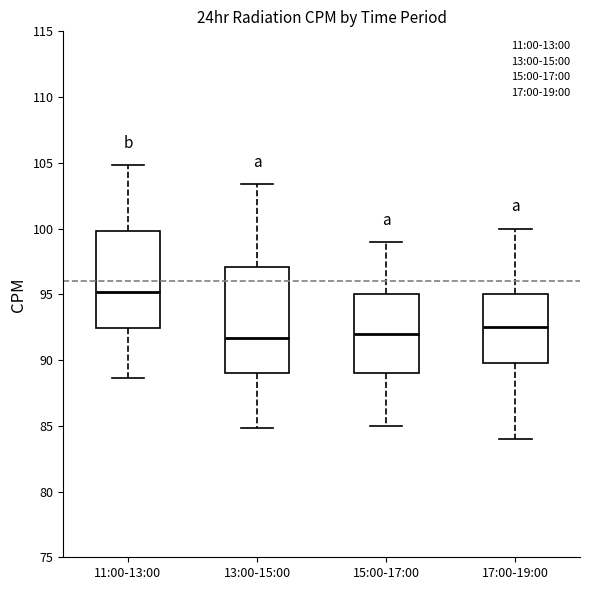

Which box is the tallest, from its lower edge to its upper edge?

13:00-15:00